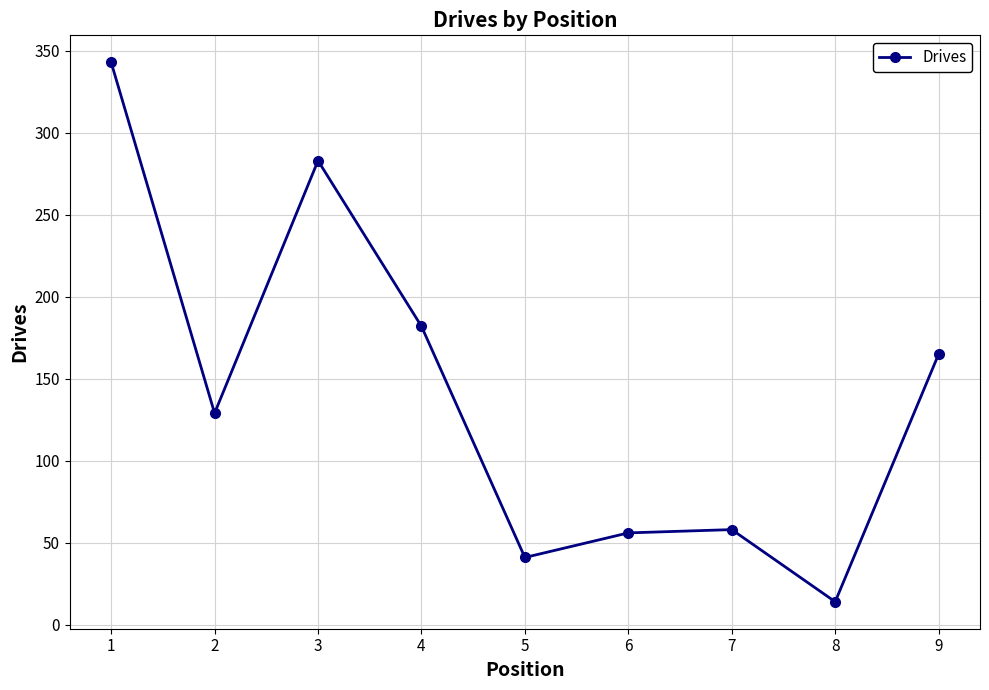

Is it true that the value at 7 is 58?

True